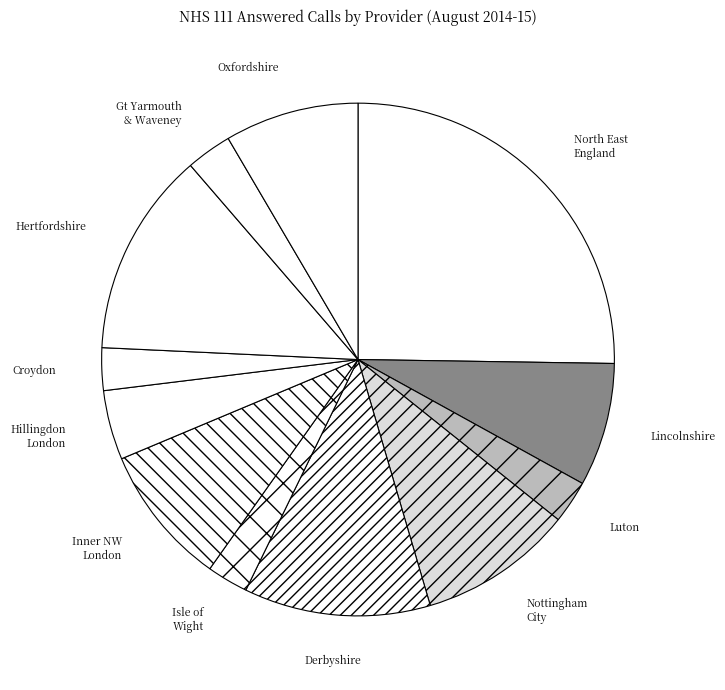

True or false: Inner NW London accounts for 9% of the total.

True